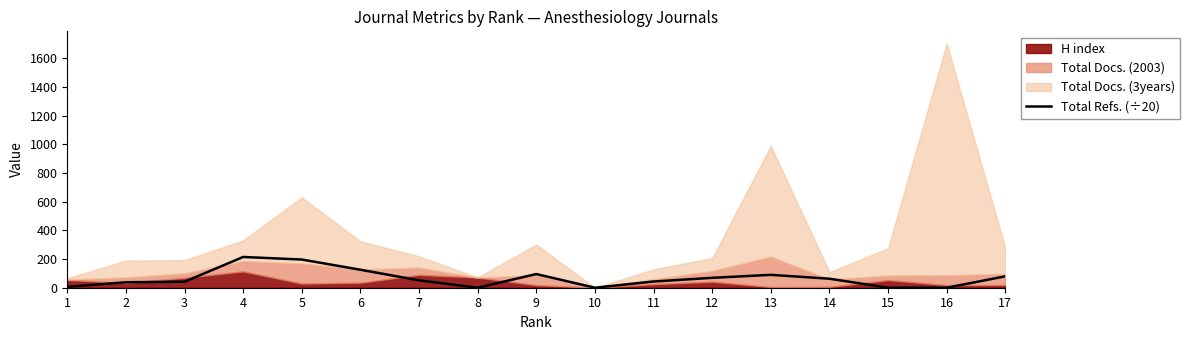

What is the change in value from 5 to 15?

-196.6